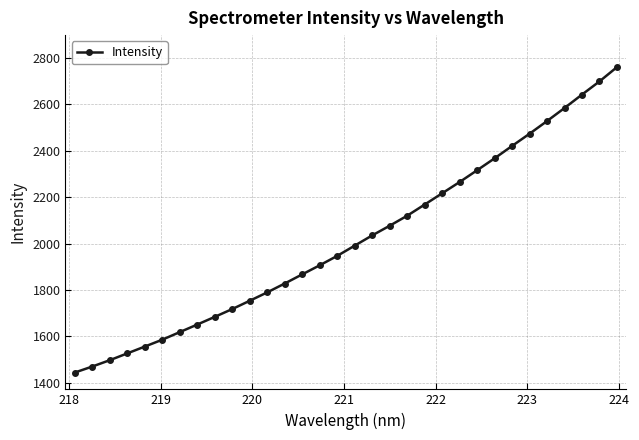

What is the value of the 22nd point from the left?

2216.6